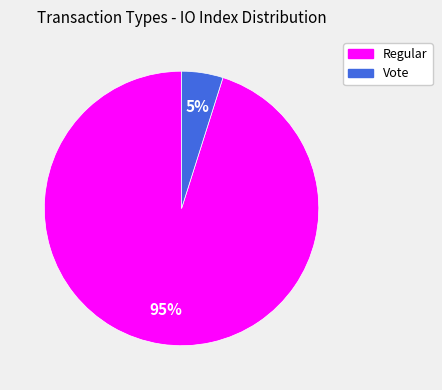

Does any single category account for the majority?

Yes